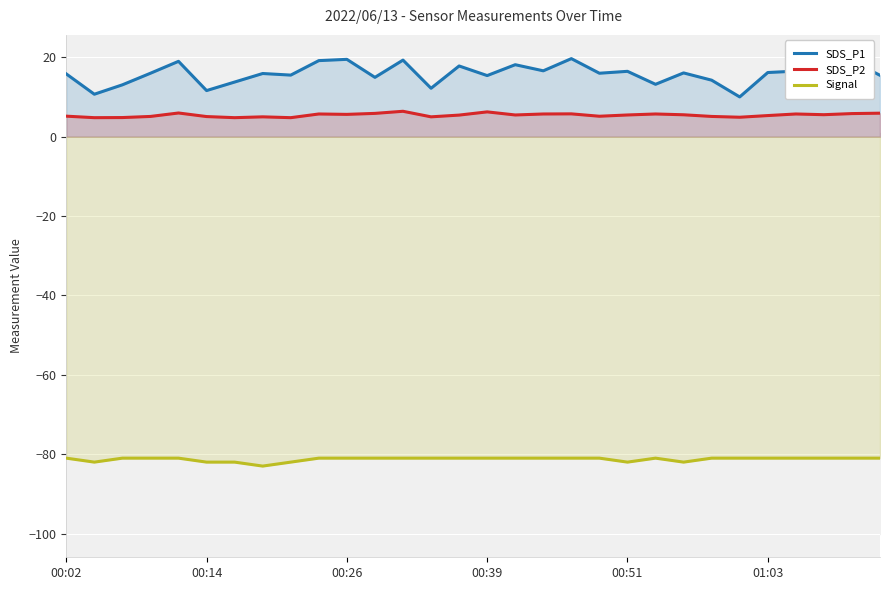

How many Signal values are between -81 and -80?

23